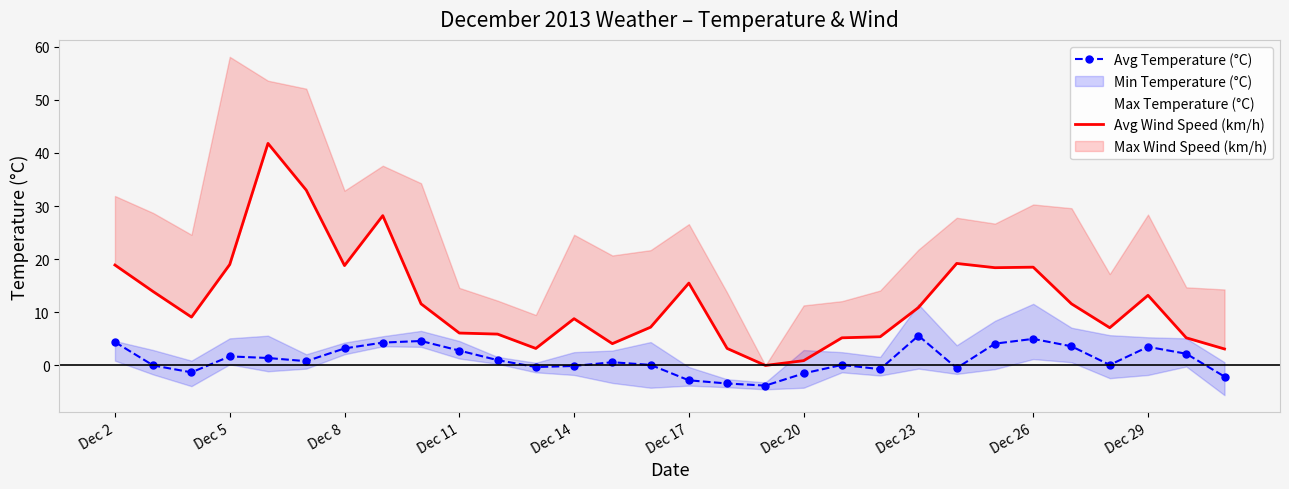

How many values in Avg Temperature (°C) are below zero?

10